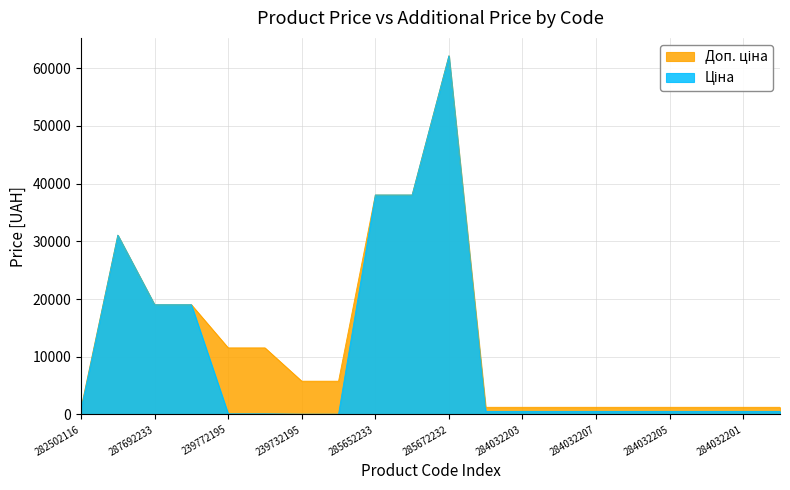

What is the value of the Доп. ціна point at the 18th from the left?

1249.1